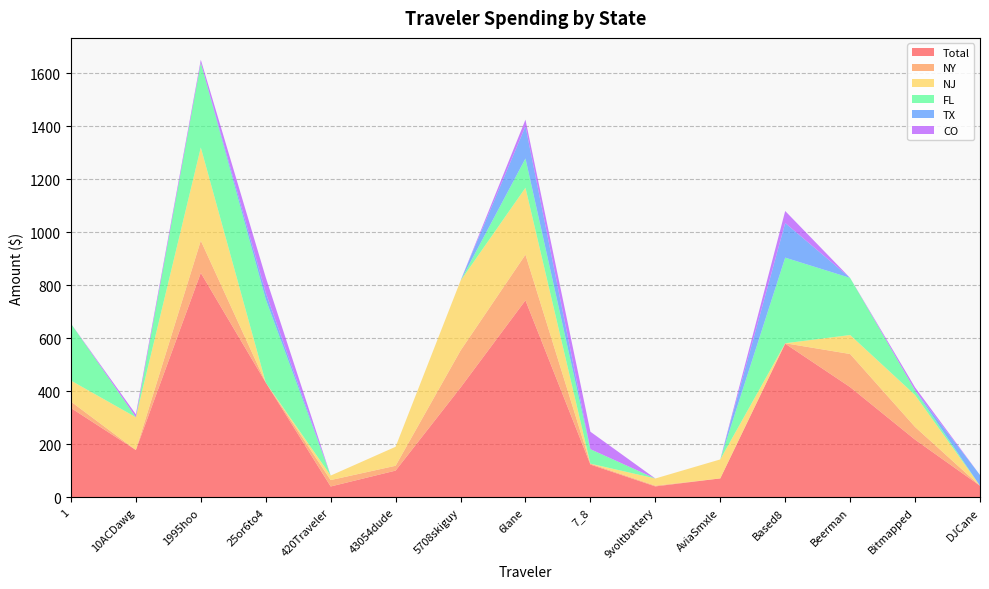

Reading left to right, list all the values displayed in this chart.

Total: 1=337.2	10ACDawg=178.7	1995hoo=846.6	25or6to4=433.3	420Traveler=41.1	43054dude=101.0	5708skiguy=414.2	6lane=743.2	7_8=123.9	9voltbattery=41.4	AviaSmxle=71.6	Based8=579.8	Beerman=415.9	Bitmapped=217.7	DJCane=43.8
NY: 1=24.2	10ACDawg=0.0	1995hoo=121.7	25or6to4=0.0	420Traveler=24.2	43054dude=18.3	5708skiguy=139.6	6lane=172.3	7_8=3.5	9voltbattery=3.0	AviaSmxle=0.0	Based8=1.6	Beerman=124.9	Bitmapped=47.9	DJCane=0.0
NJ: 1=79.3	10ACDawg=123.6	1995hoo=351.4	25or6to4=0.0	420Traveler=16.9	43054dude=71.6	5708skiguy=263.4	6lane=252.4	7_8=0.0	9voltbattery=26.8	AviaSmxle=71.6	Based8=0.0	Beerman=71.6	Bitmapped=120.5	DJCane=0.0
FL: 1=215.1	10ACDawg=0.0	1995hoo=319.6	25or6to4=314.3	420Traveler=0.0	43054dude=0.0	5708skiguy=0.0	6lane=110.2	7_8=54.5	9voltbattery=0.0	AviaSmxle=0.0	Based8=322.9	Beerman=215.4	Bitmapped=17.6	DJCane=0.0
TX: 1=0.0	10ACDawg=0.0	1995hoo=0.0	25or6to4=24.5	420Traveler=0.0	43054dude=0.0	5708skiguy=0.0	6lane=121.3	7_8=0.0	9voltbattery=0.0	AviaSmxle=0.0	Based8=130.5	Beerman=0.0	Bitmapped=0.0	DJCane=40.6
CO: 1=0.0	10ACDawg=11.2	1995hoo=11.2	25or6to4=57.9	420Traveler=0.0	43054dude=0.0	5708skiguy=0.0	6lane=25.1	7_8=65.9	9voltbattery=0.0	AviaSmxle=0.0	Based8=45.3	Beerman=0.0	Bitmapped=11.2	DJCane=0.0